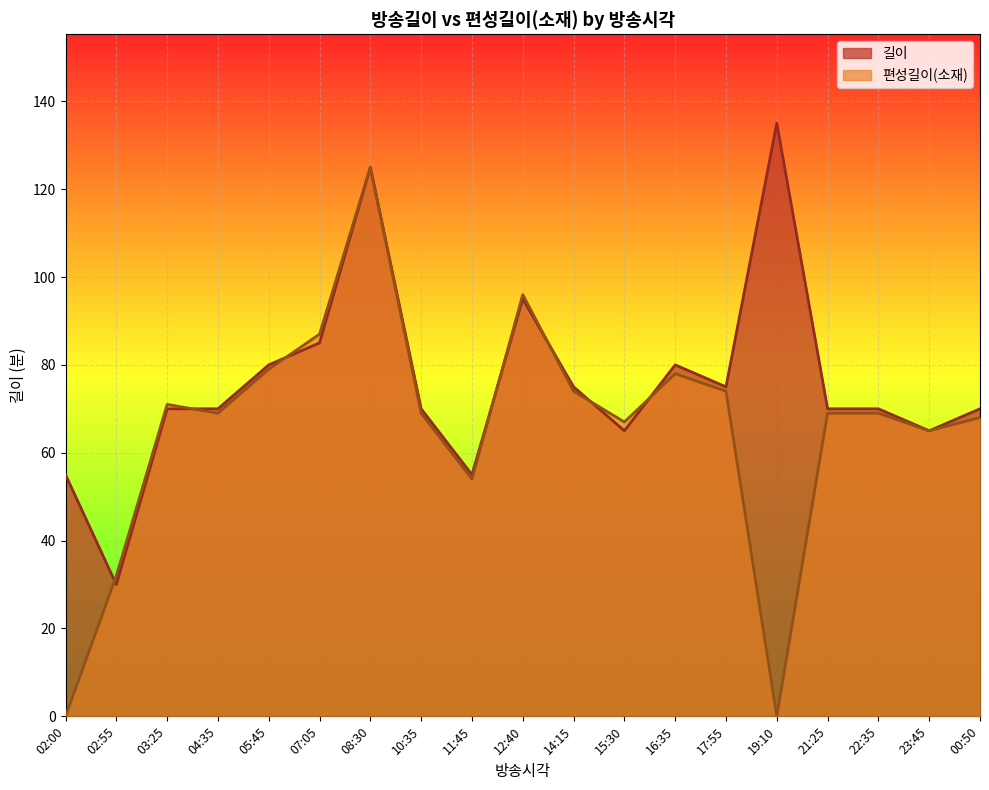

What is the difference between the 길이 values at 14:15 and 08:30?

50